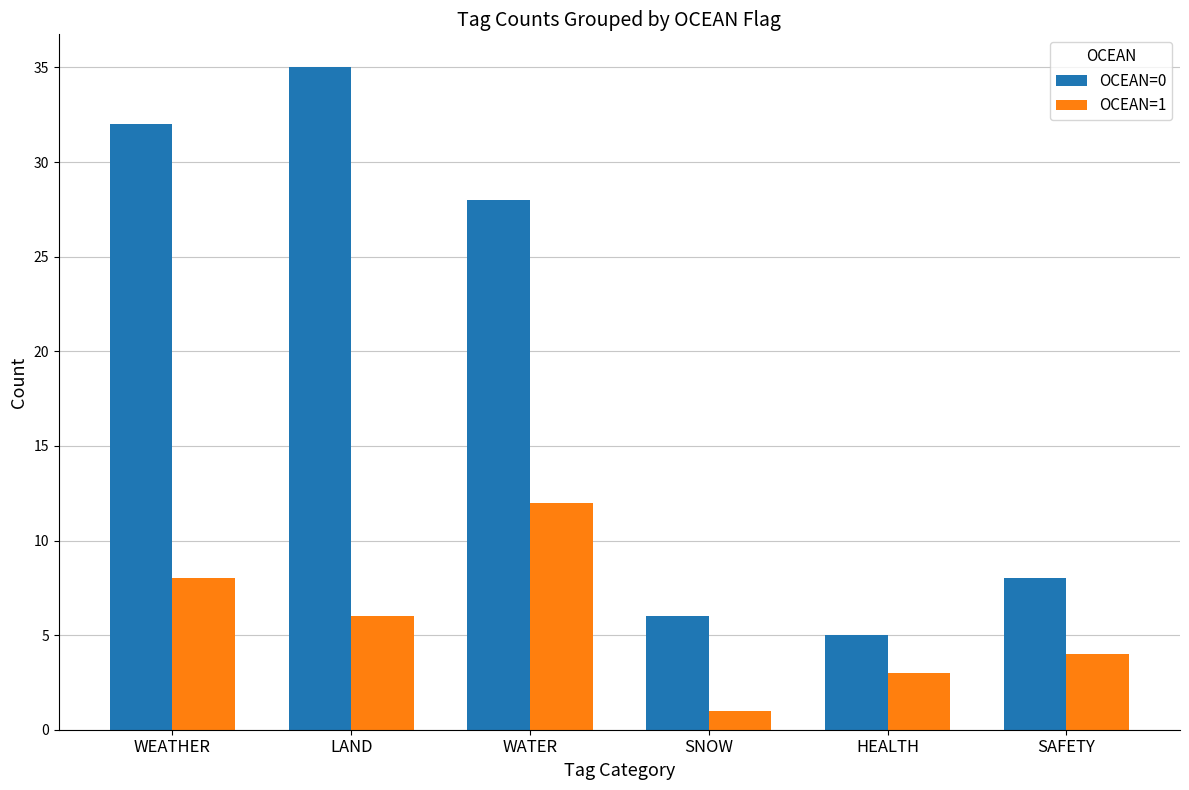

Reading left to right, extract all data points from this chart.

OCEAN=0: WEATHER=32	LAND=35	WATER=28	SNOW=6	HEALTH=5	SAFETY=8
OCEAN=1: WEATHER=8	LAND=6	WATER=12	SNOW=1	HEALTH=3	SAFETY=4